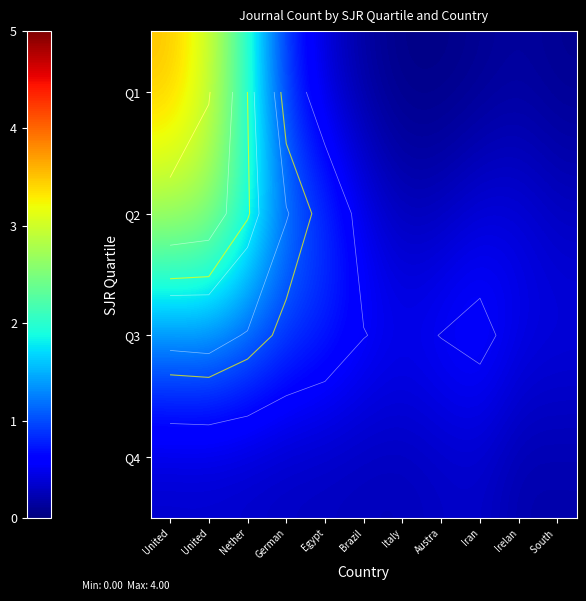

The value of Q2 at Nether is 2.0. True or false?

True